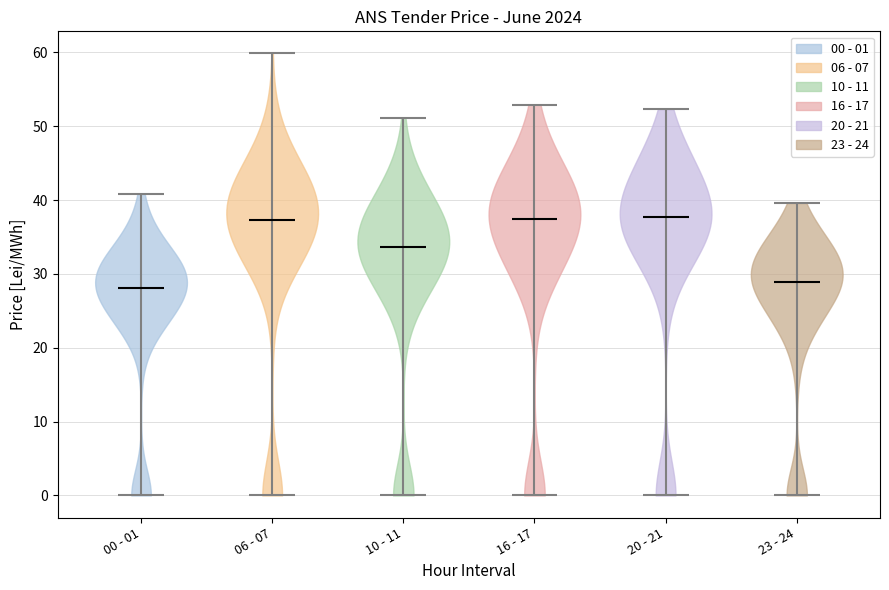

What is the highest point the violin for 06 - 07 reaches on the y-axis? The values are not printed on the chart, so give them approximately, as read against the axis.

60